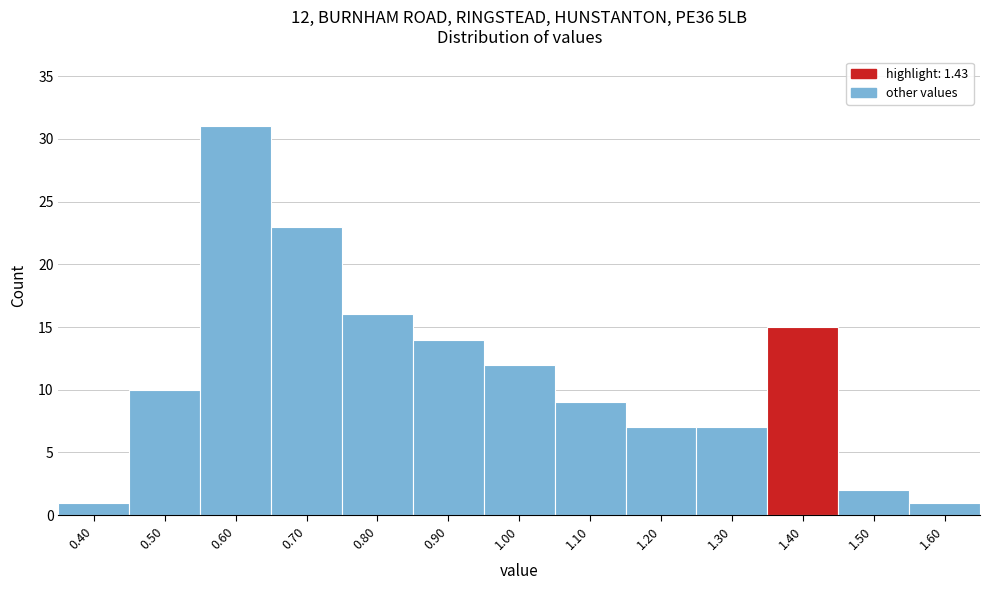

Reading right to left, list all the values displayed in this chart.

1.60=1	1.50=2	1.40=15	1.30=7	1.20=7	1.10=9	1.00=12	0.90=14	0.80=16	0.70=23	0.60=31	0.50=10	0.40=1